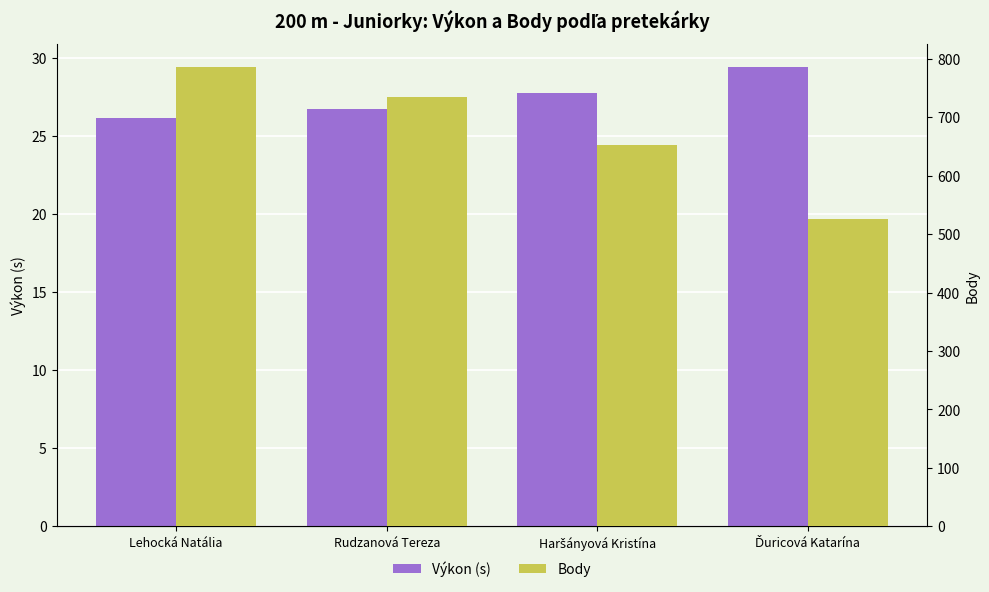

What is the average value of the Výkon (s) series?

27.5